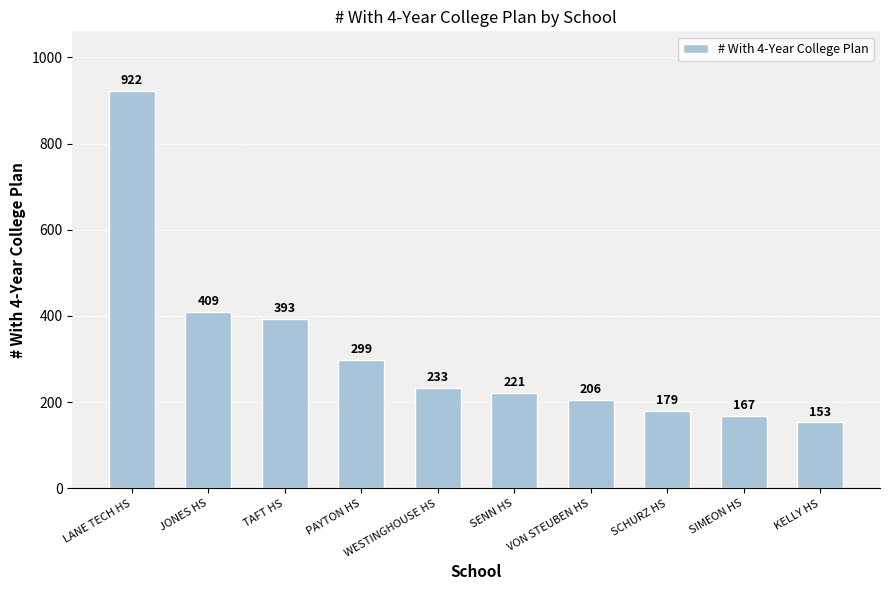

What value does the data have at LANE TECH HS, to the nearest 50?

900